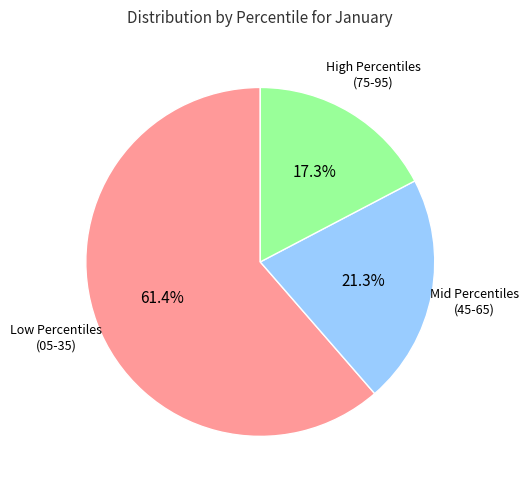

Is there a majority slice in this chart?

Yes